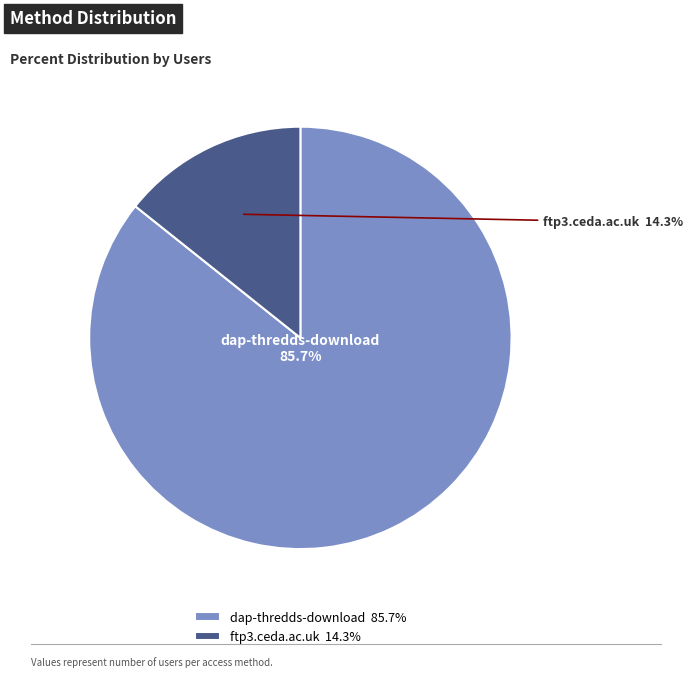

To the nearest percent, what is the combined percentage of ftp3.ceda.ac.uk and dap-thredds-download?

100%